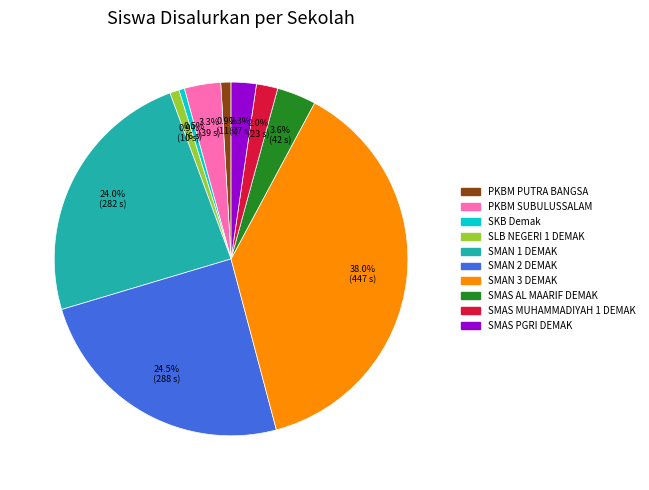

Does SKB Demak represent more than half of the total?

No